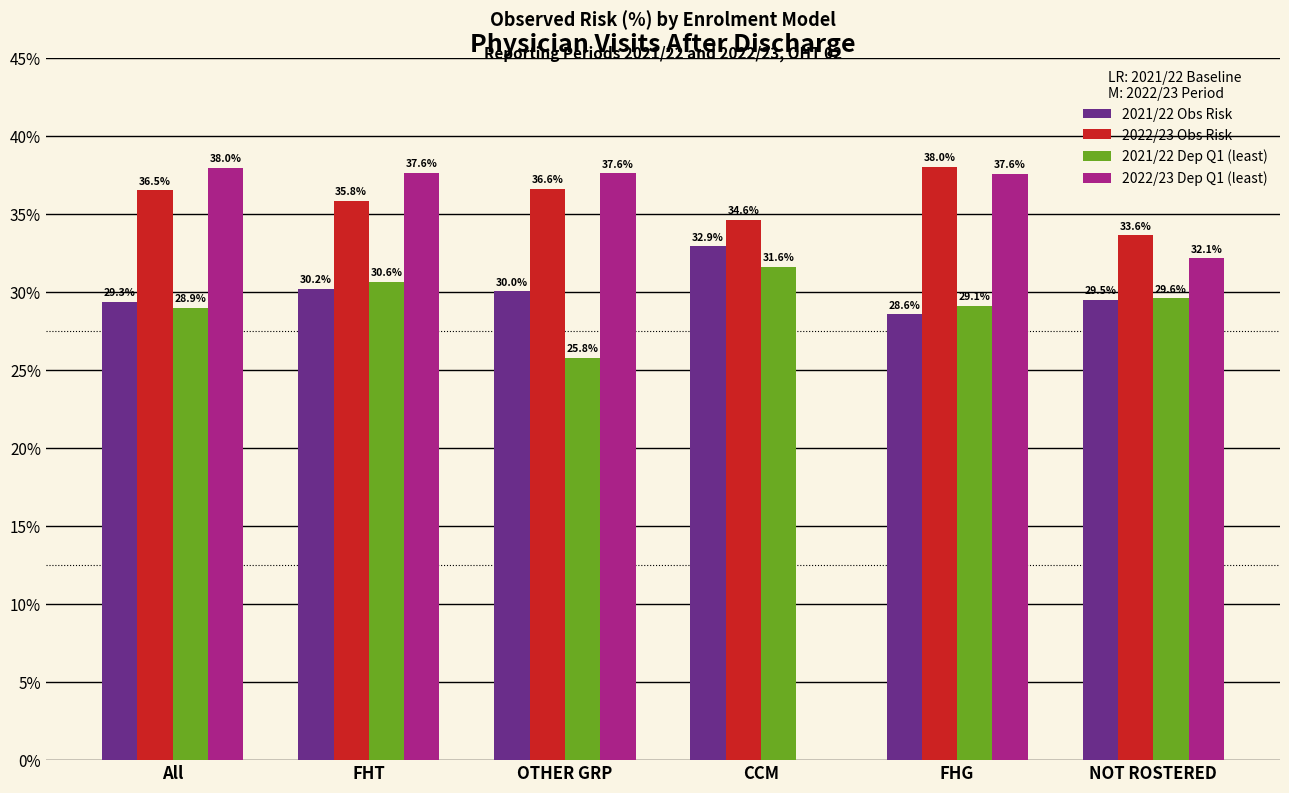

What is the total value across all series at All?

132.7